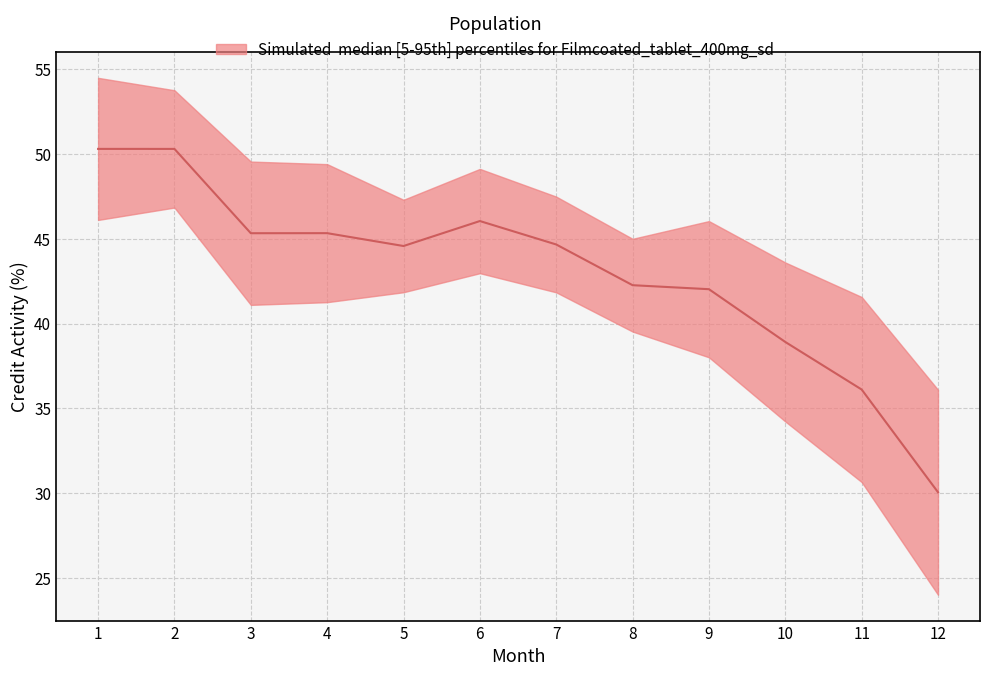

What is the value of the 11th point from the left?

36.1